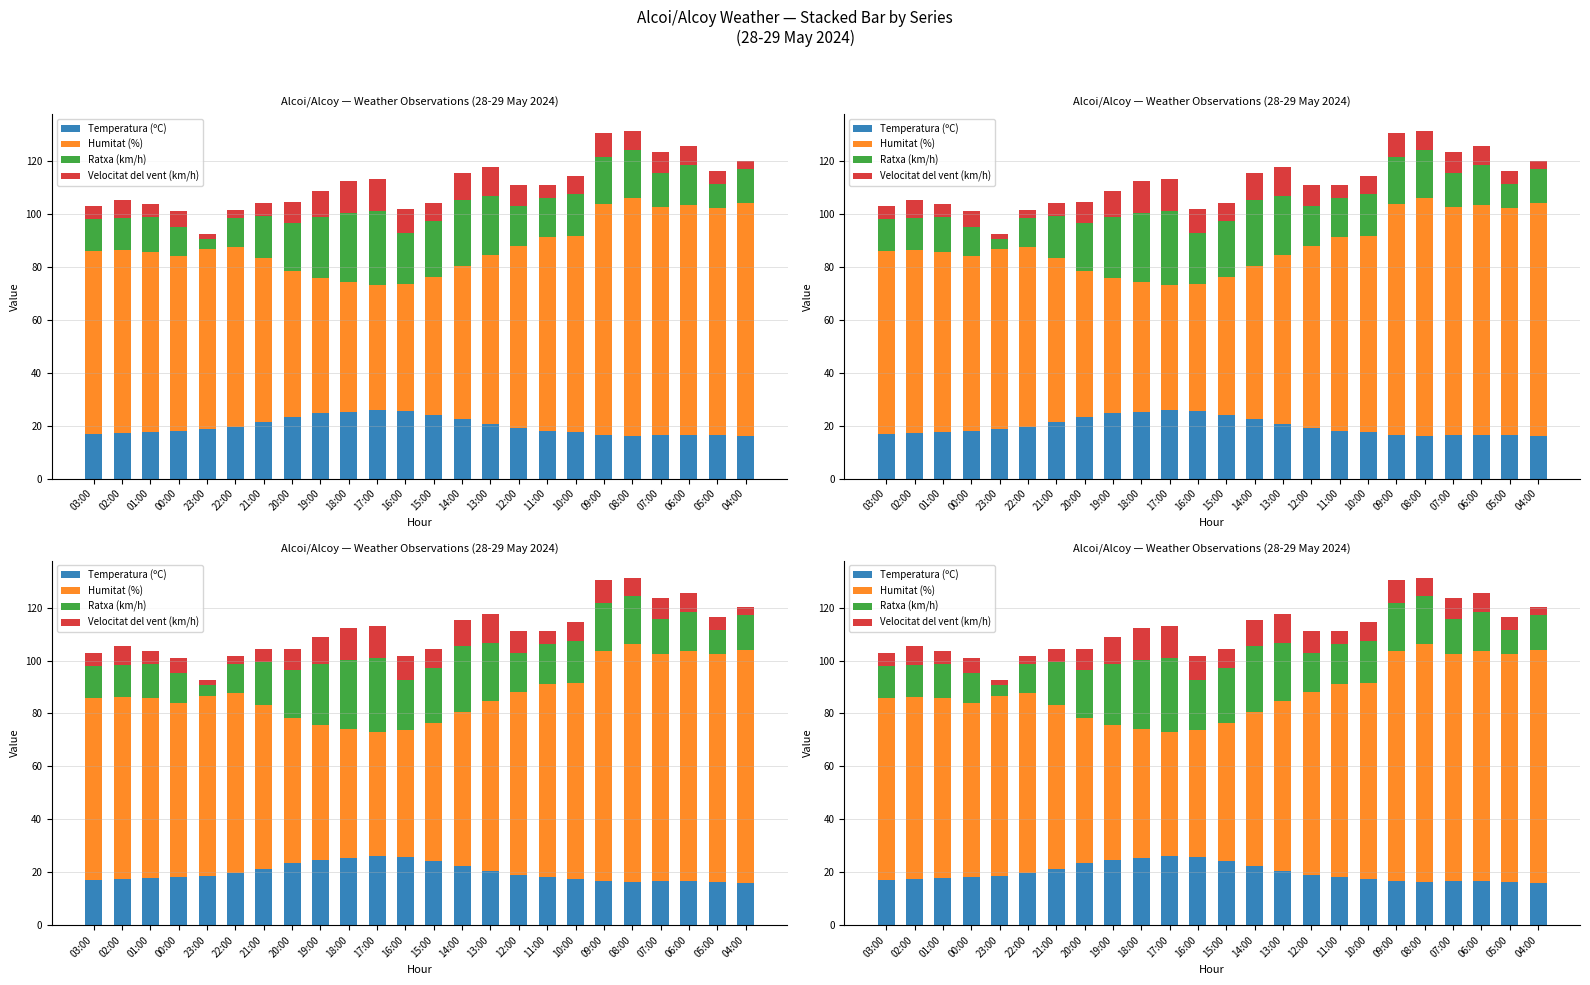

Between 18:00 and 17:00, which series saw the biggest shift?

Humitat (%)